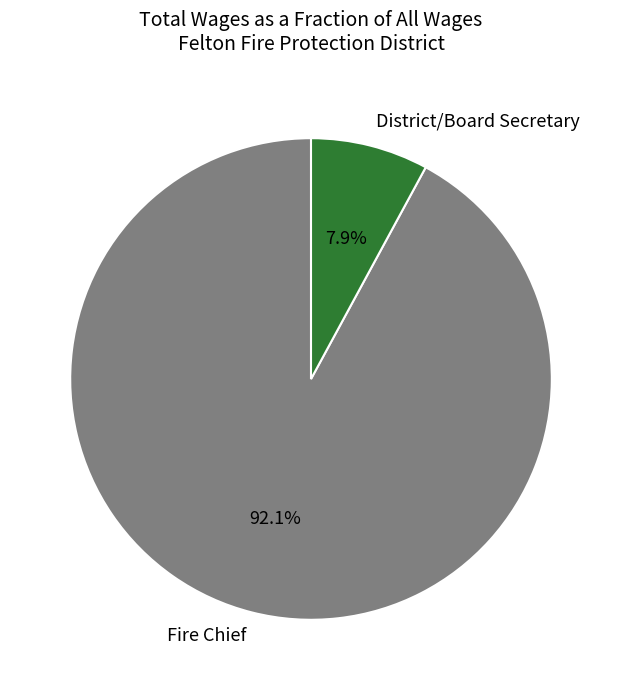

Which slice is the largest?

Fire Chief